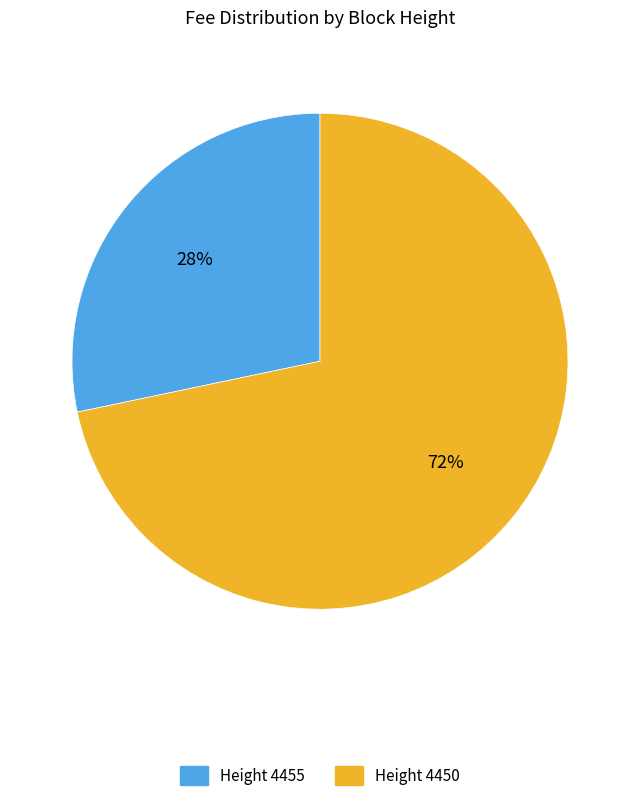

To the nearest percent, what is the average slice percentage?

50%